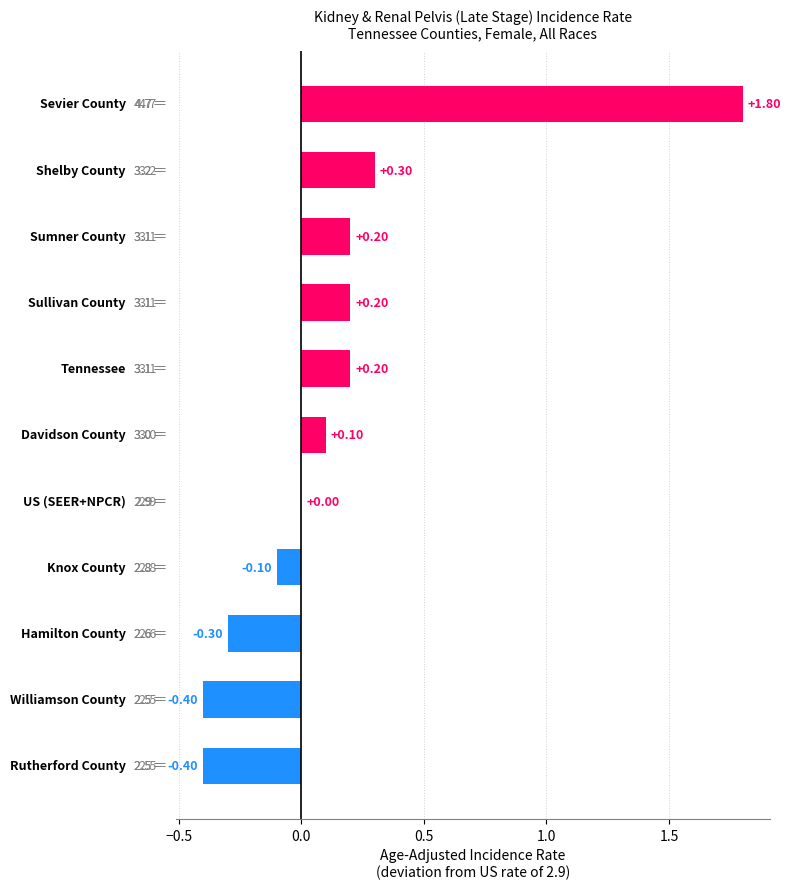

What is the sum of all values?

1.6